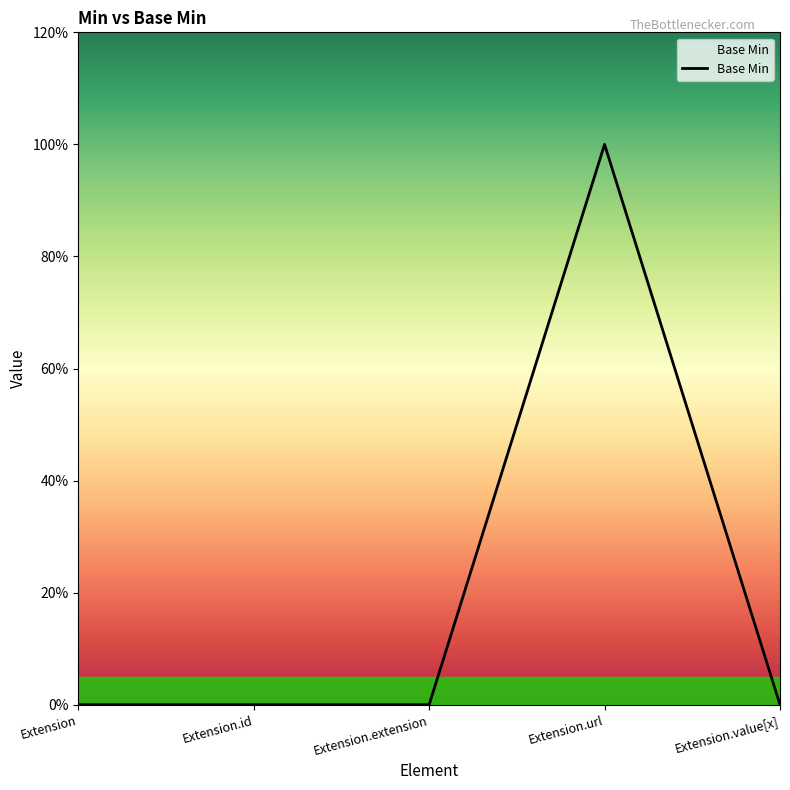

Which label corresponds to the largest value in the chart?

Extension.url